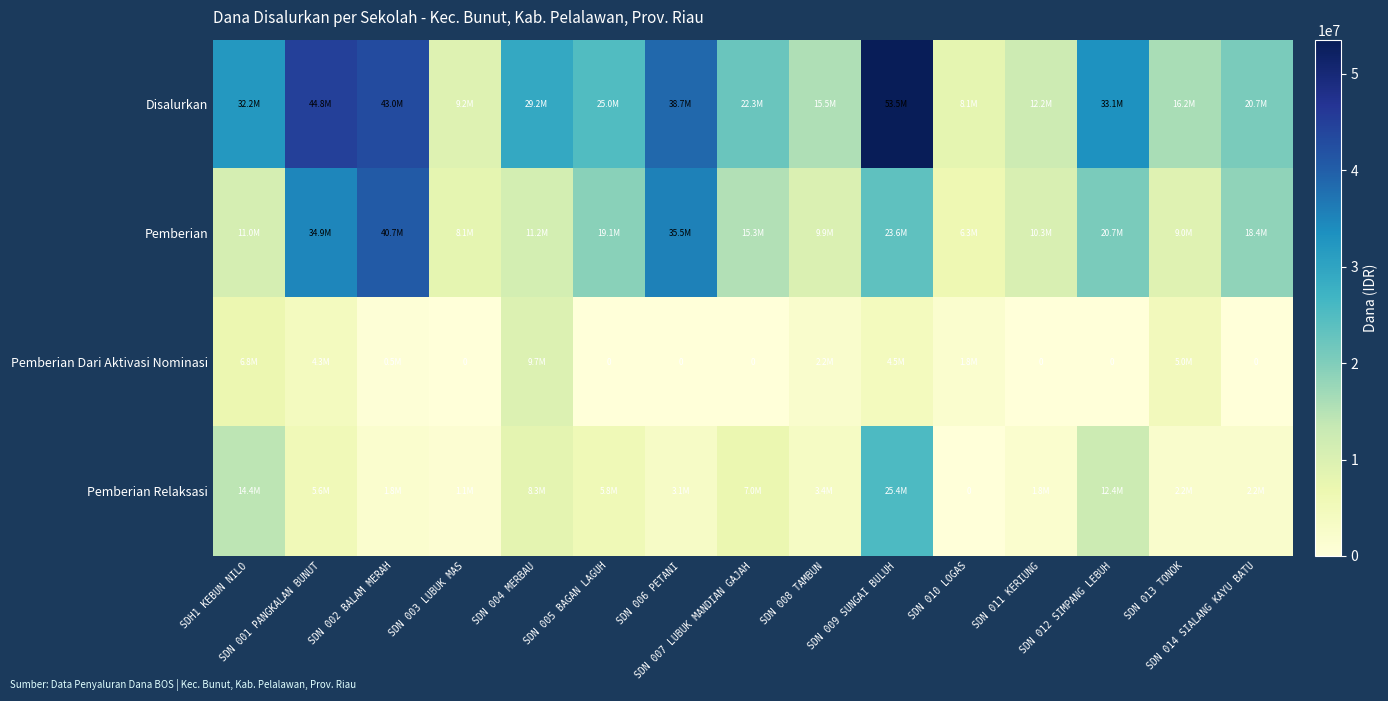

Between SDN 006 PETANI and SDN 012 SIMPANG LEBUH, which series saw the biggest shift?

Pemberian